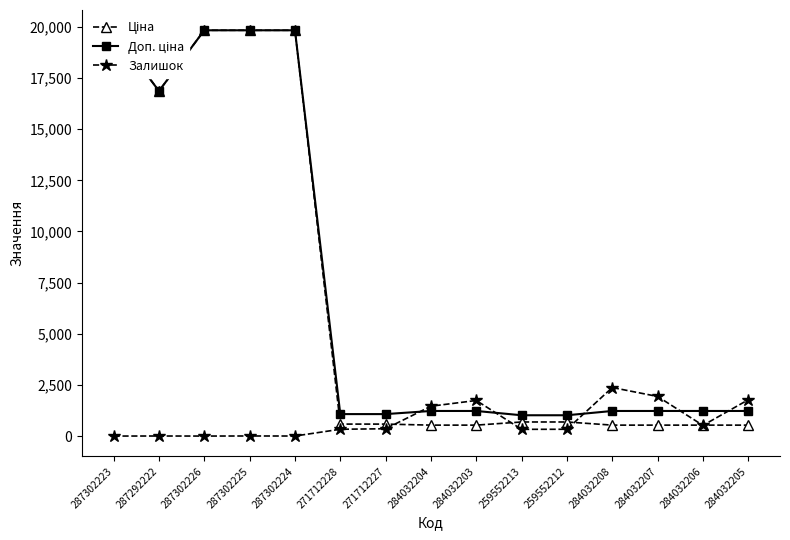

What is the approximate value of Залишок at 284032205?

1775